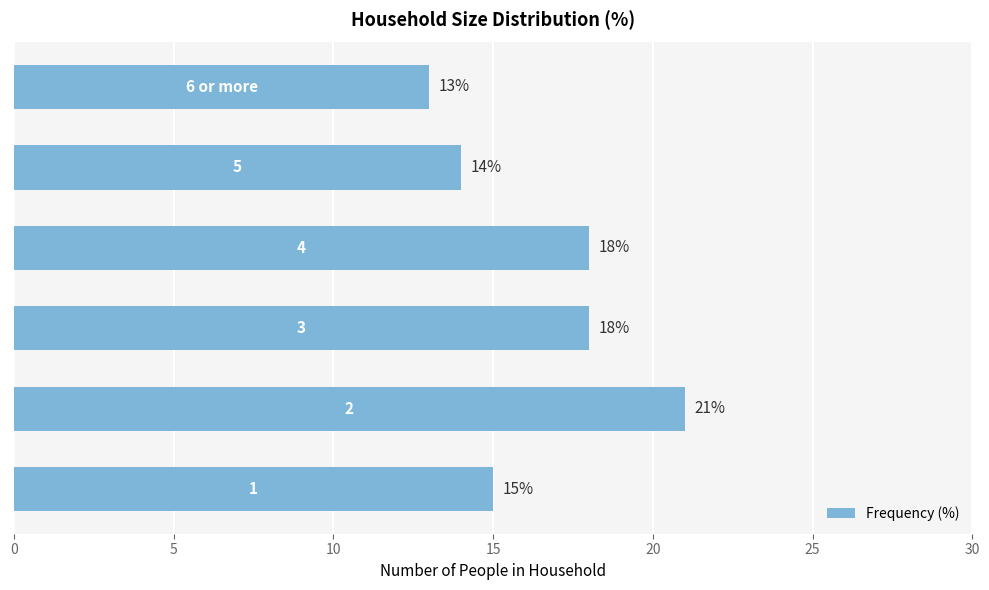

Reading bottom to top, extract all data points from this chart.

15	21	18	18	14	13